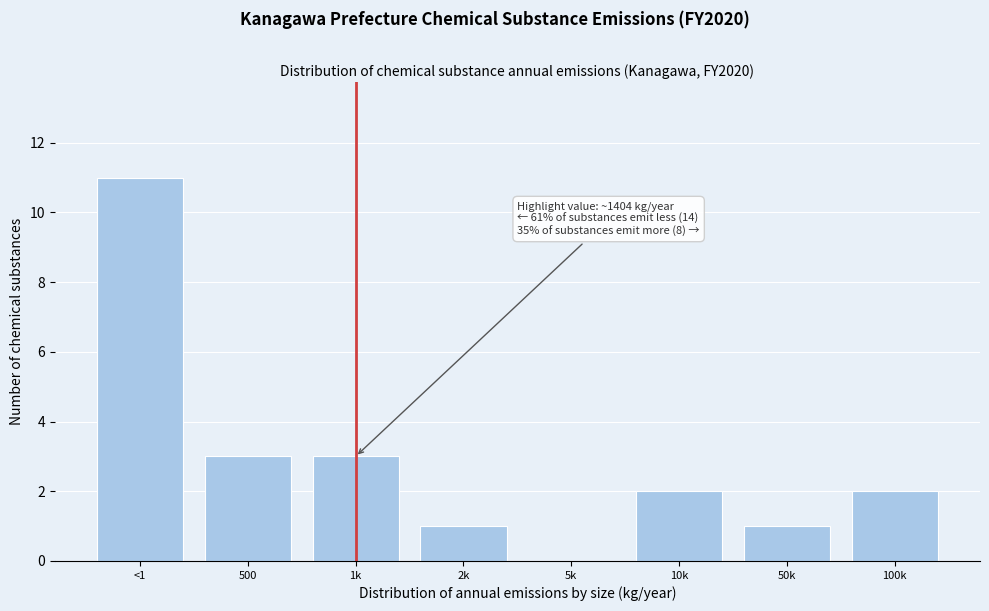

Reading left to right, extract all data points from this chart.

<1=11	500=3	1k=3	2k=1	5k=0	10k=2	50k=1	100k=2